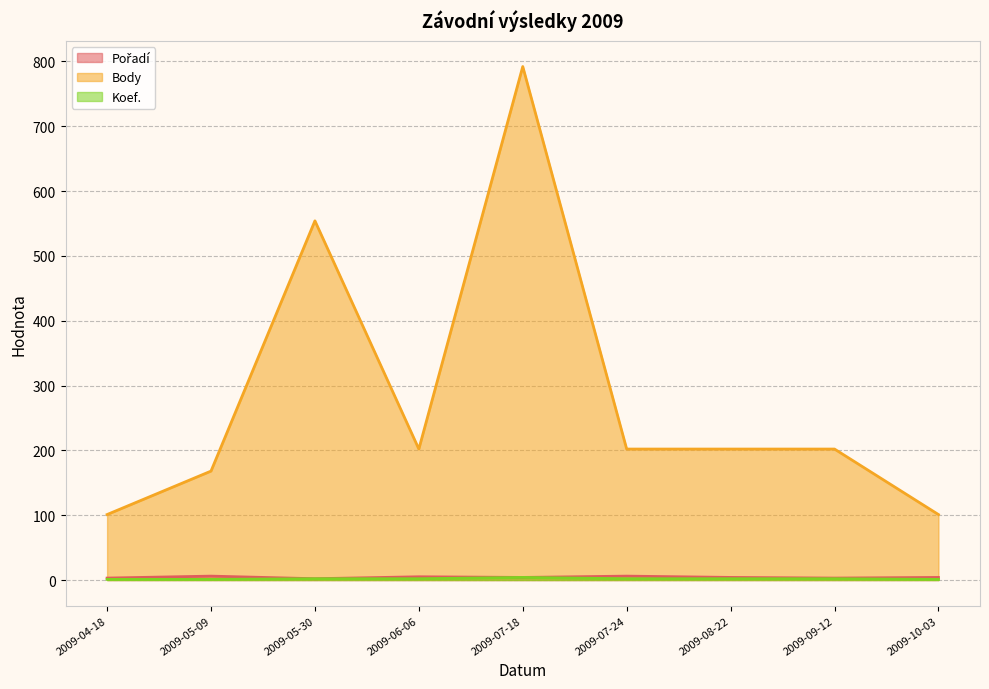

Between 2009-05-30 and 2009-07-18, which is larger?

2009-07-18